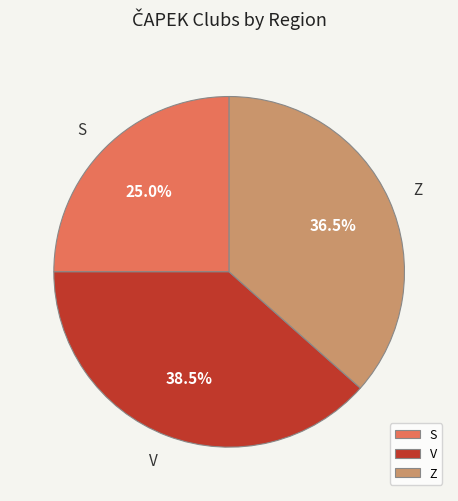

Approximately how many times larger is the value at S compared to Z?

0.7